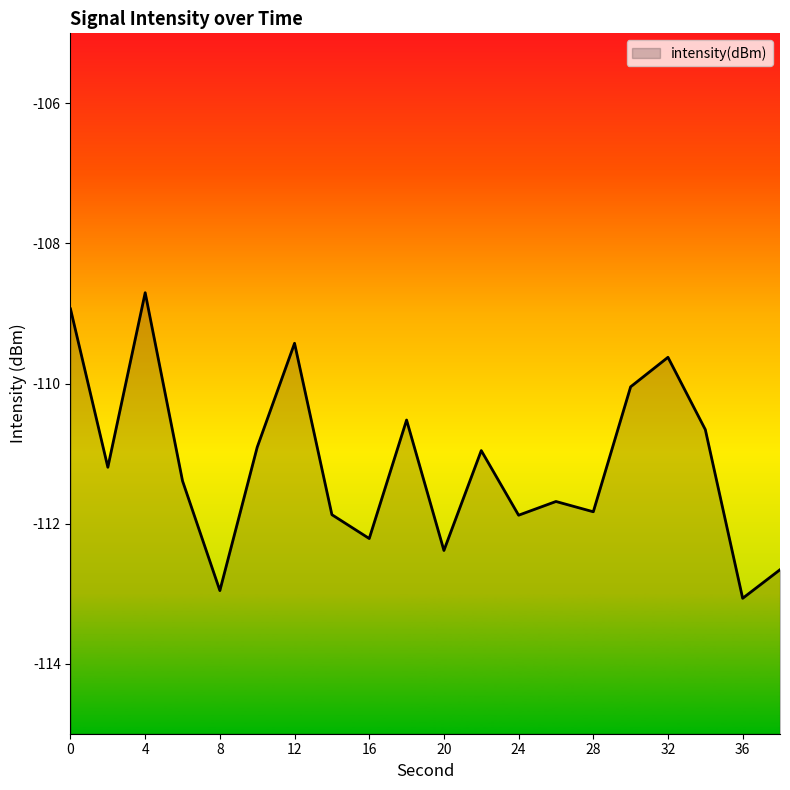

Is it true that the value at 6 is -111.4?

True